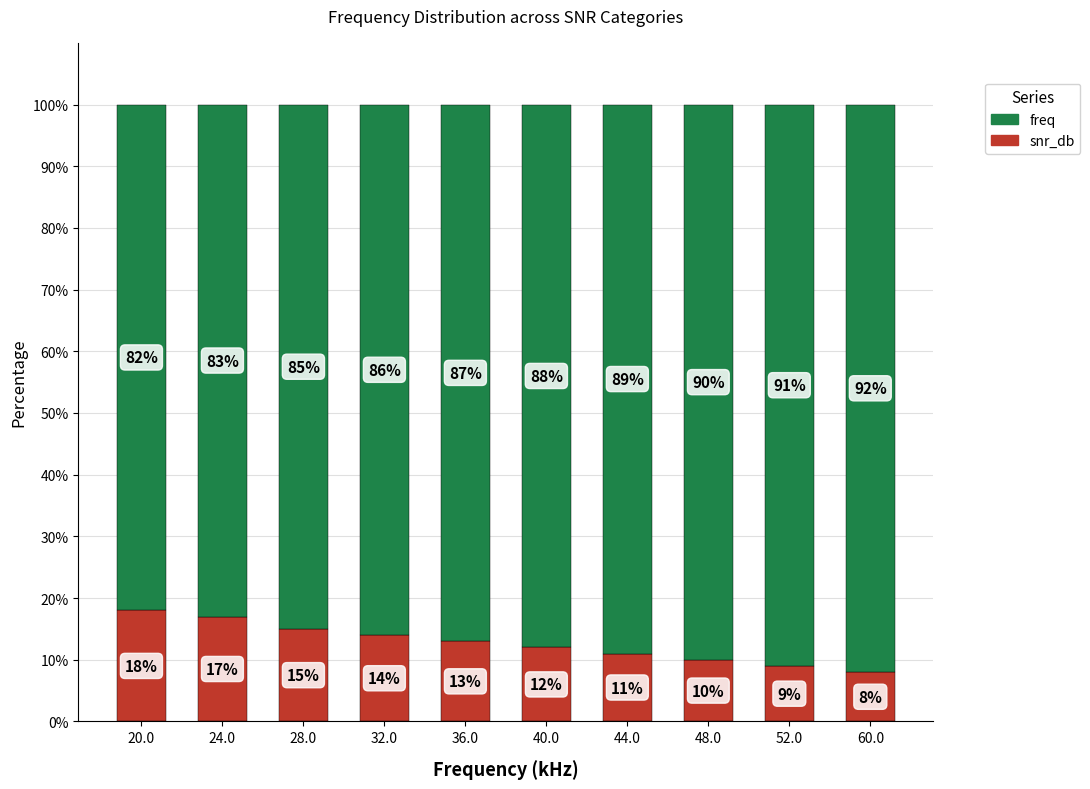

Reading right to left, list the values for the snr_db series.

8	9	10	11	12	13	14	15	17	18